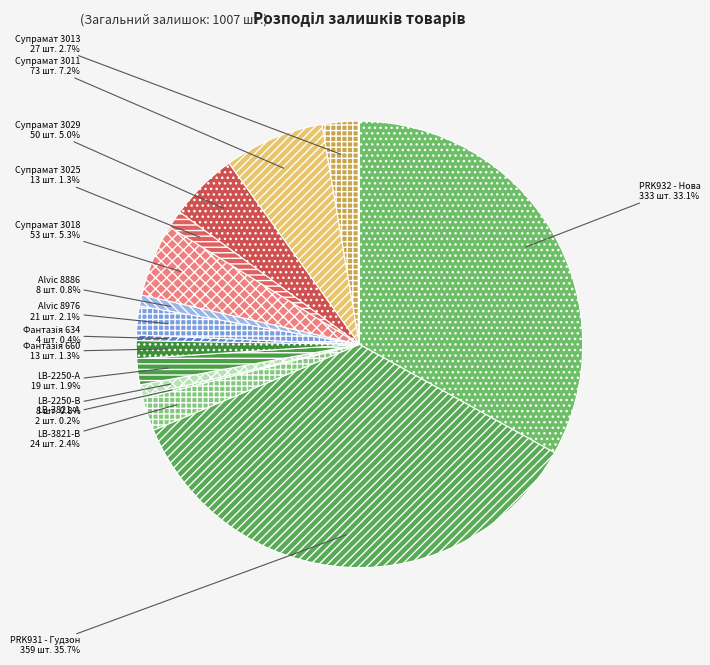

What portion of the pie excludes Супрамат 3029?

95.0%